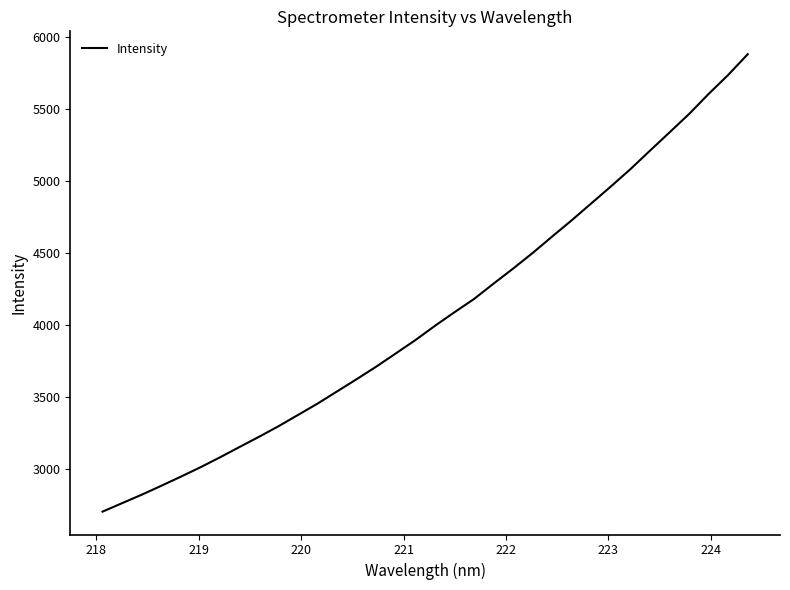

What is the smallest value displayed?

2702.3